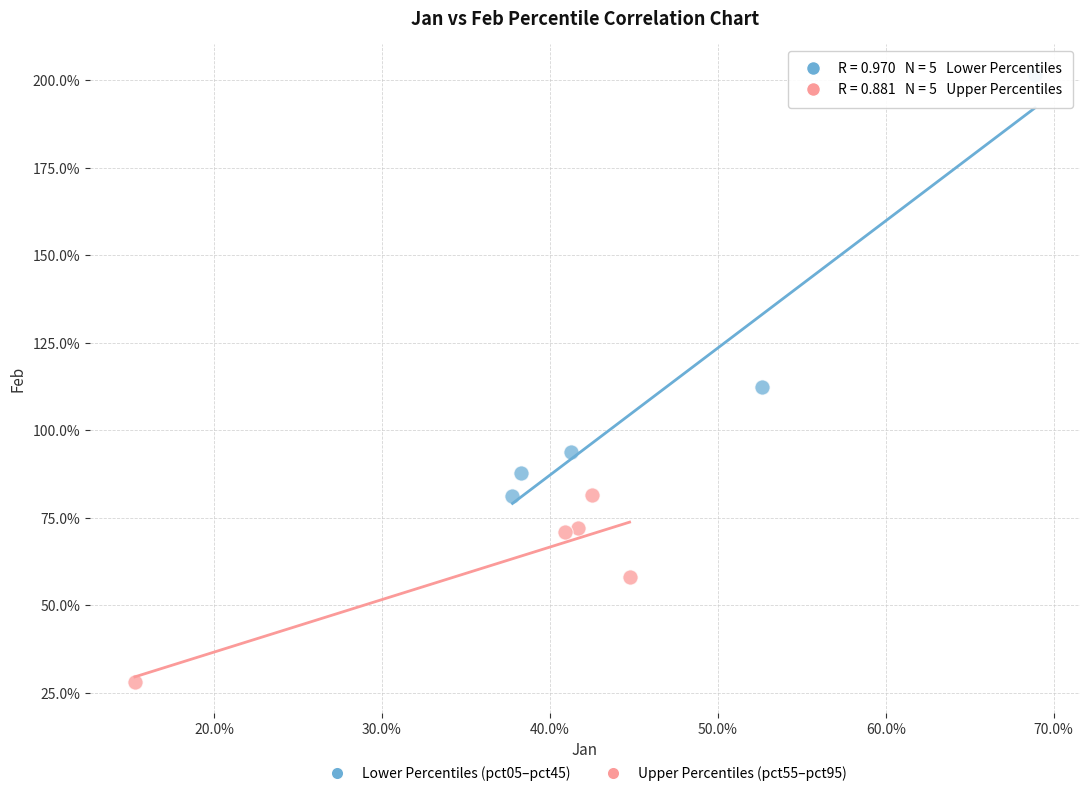

What are all the series names shown in the legend?

Lower Percentiles (pct05–pct45), Upper Percentiles (pct55–pct95)